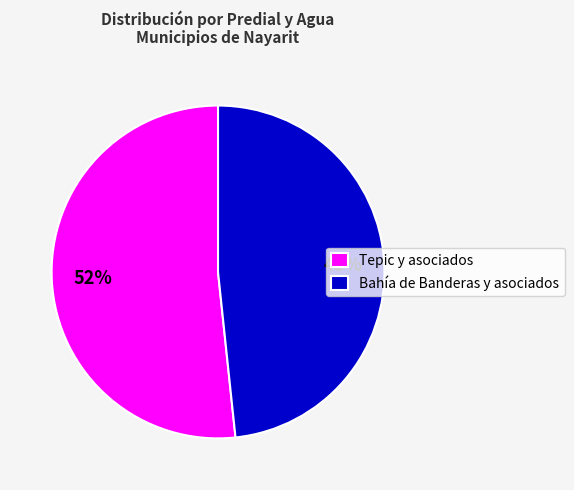

What is the largest slice in the pie chart?

Tepic y asociados